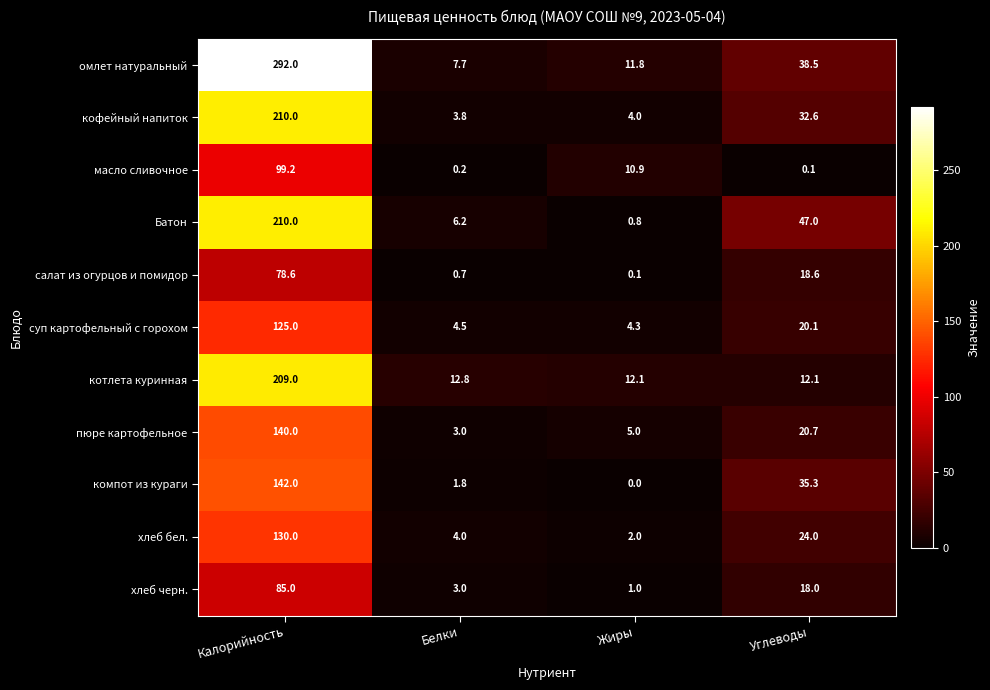

At which category does the chart reach its minimum across all series?

Жиры